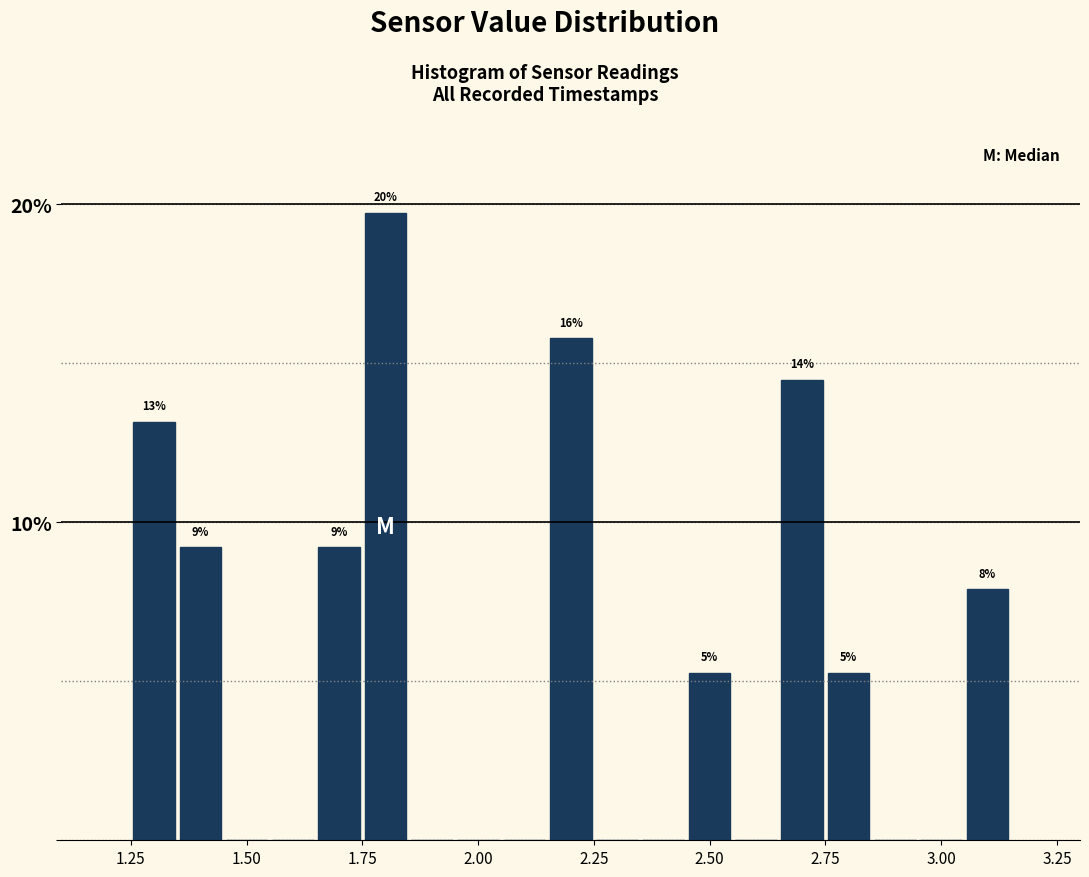

Around what value on the x-axis is the tallest bar? Give the approximate position of its centre, as read against the axis.

1.80